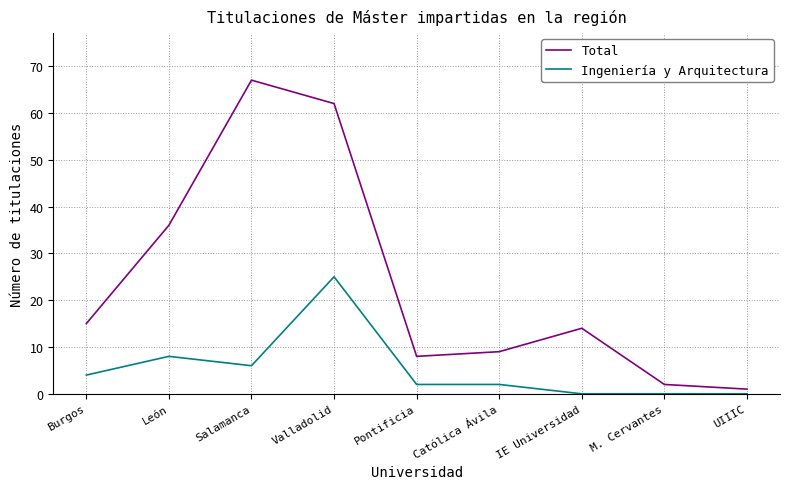

Which category has the highest value in the Total series?

Salamanca